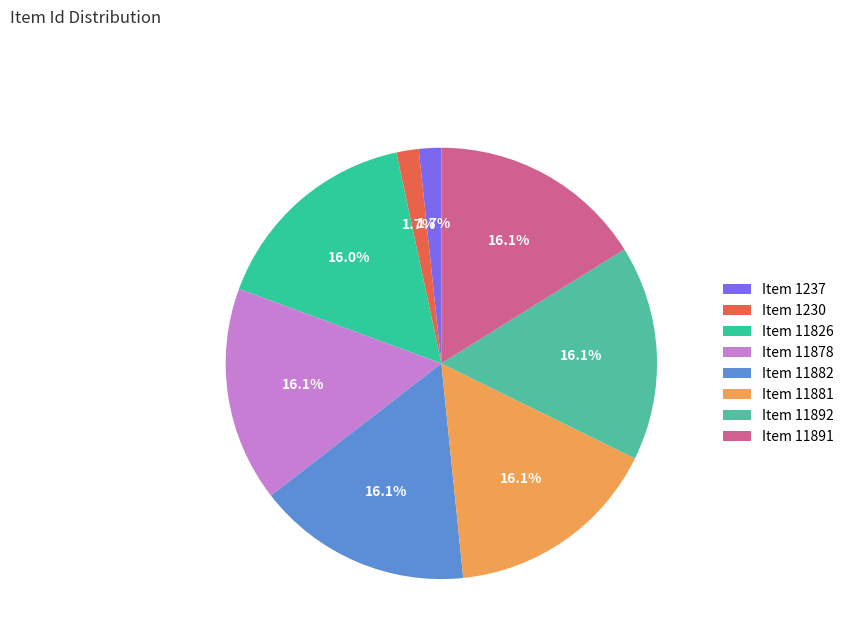

Count the number of slices in the pie.

8